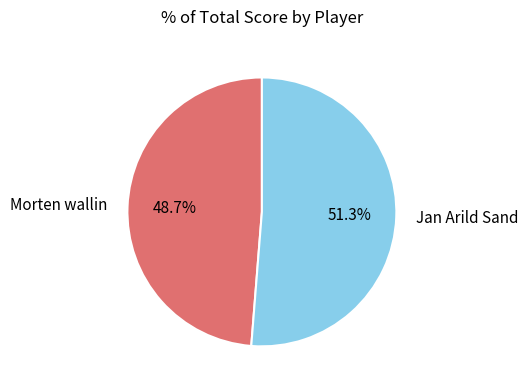

Is it true that Morten wallin is 49% of the pie?

True